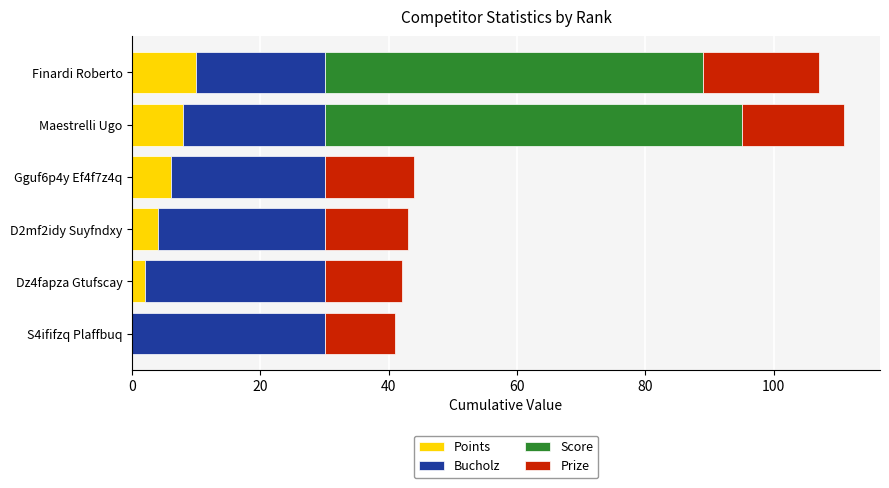

What is the highest value of the Points series?

10